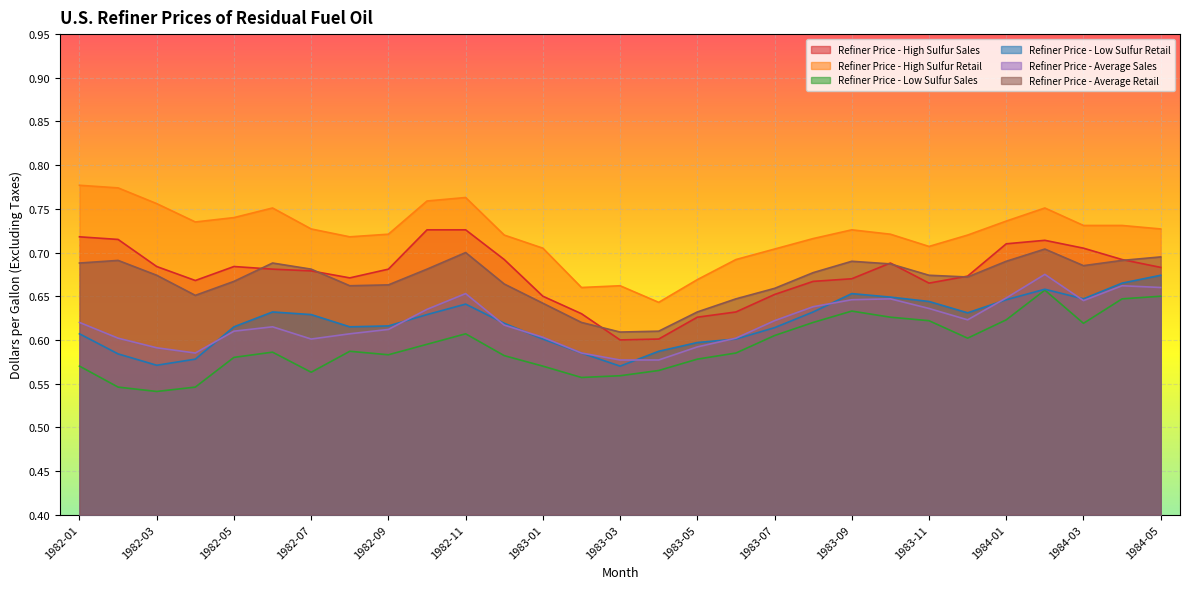

At which category does Refiner Price - Low Sulfur Sales reach its first local peak?

1982-06